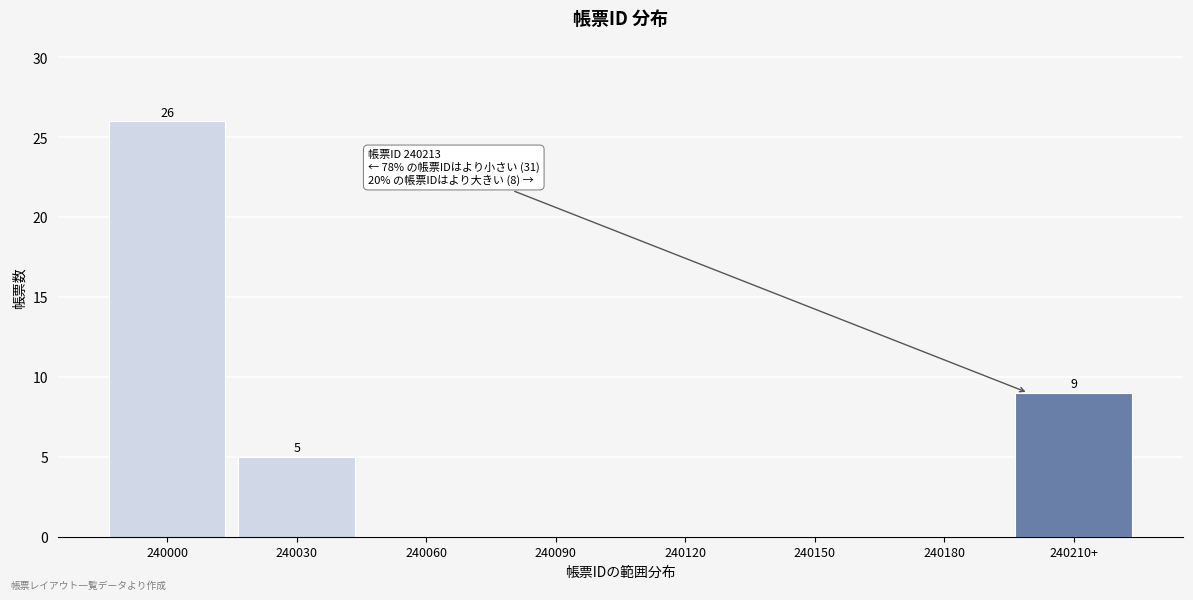

Reading right to left, what are all the values shown in this chart?

240210+=9	240180=0	240150=0	240120=0	240090=0	240060=0	240030=5	240000=26